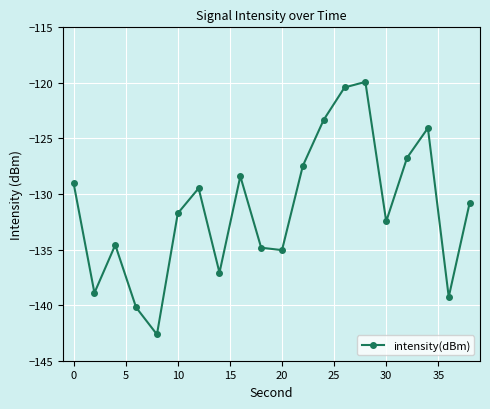

Is this an area chart (filled region under the line)?

No